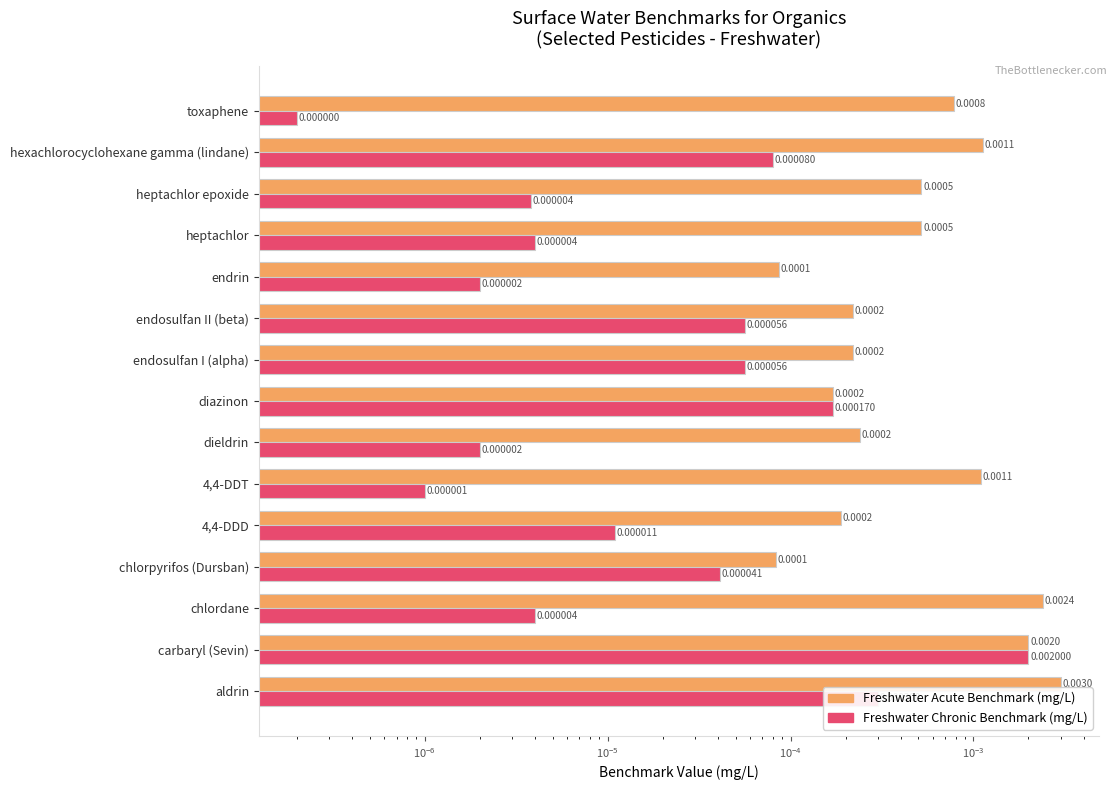

Is it true that Freshwater Chronic Benchmark (mg/L) equals 0.0 at endosulfan I (alpha)?

False